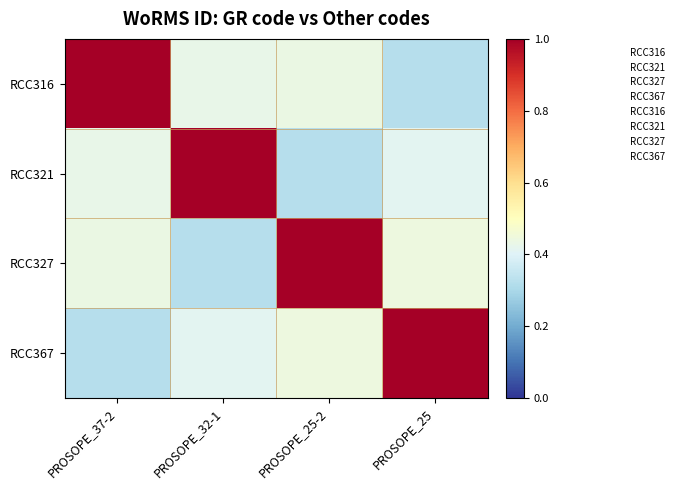

What is the difference between the highest and lowest values at PROSOPE_25?

0.7